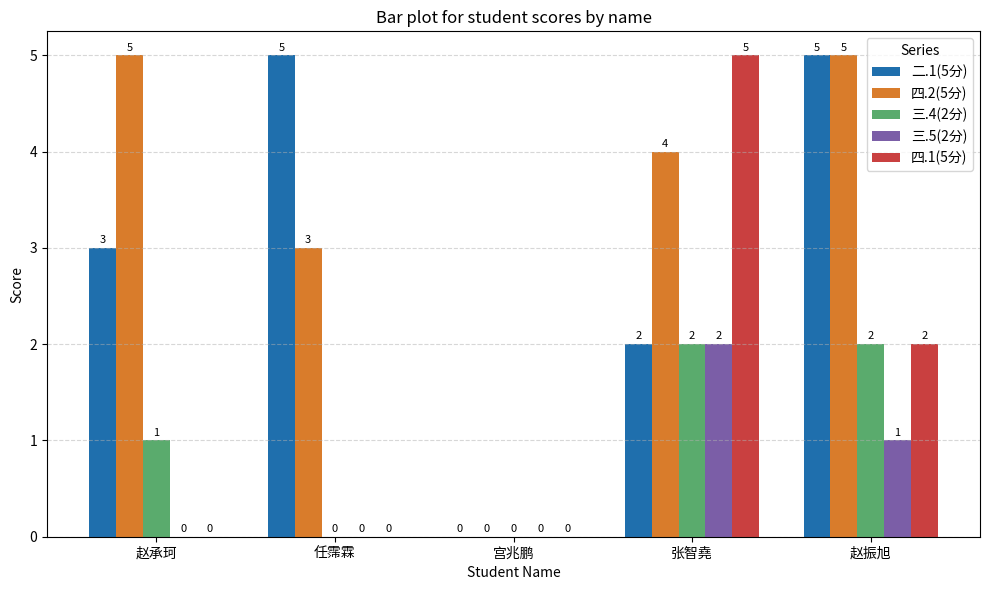

How many values in the 四.1(5分) series exceed 0?

2